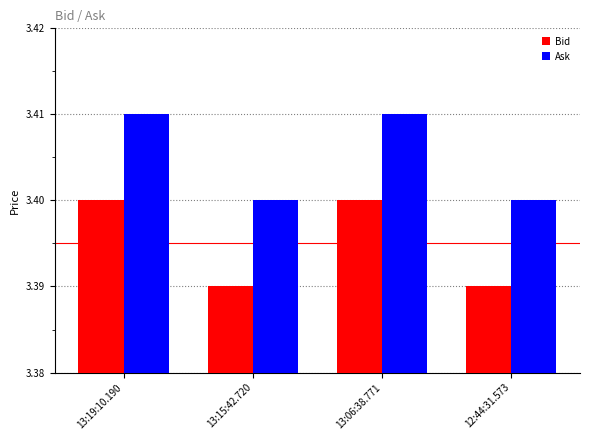

What is the sum of all Bid values?

13.6